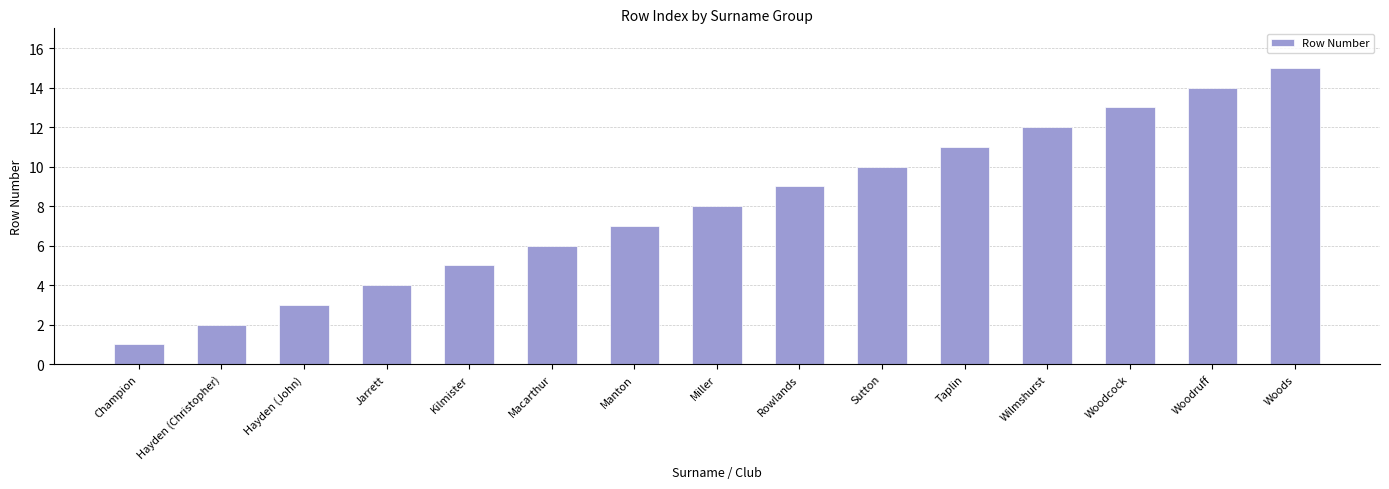

Rank the categories by value from lowest to highest.

Champion, Hayden (Christopher), Hayden (John), Jarrett, Kilmister, Macarthur, Manton, Miller, Rowlands, Sutton, Taplin, Wilmshurst, Woodcock, Woodruff, Woods